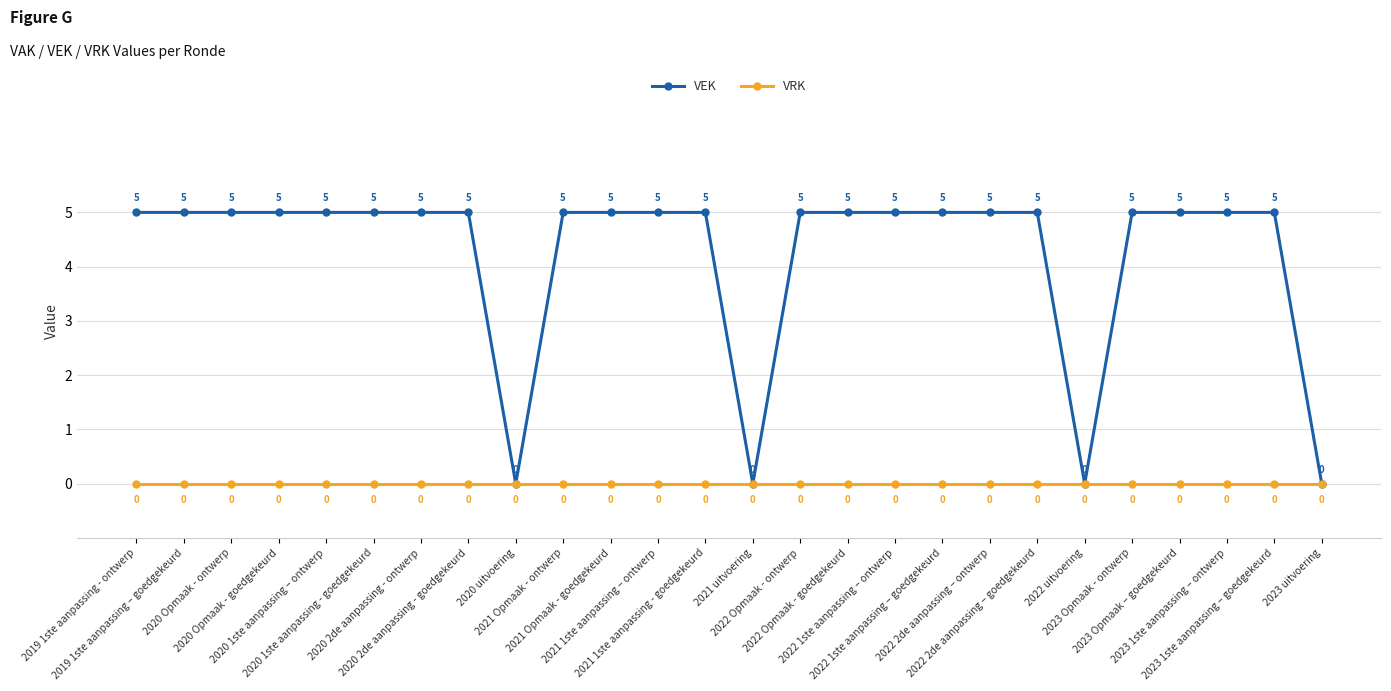

What is the label of the 11th point from the right?

2022 Opmaak - goedgekeurd